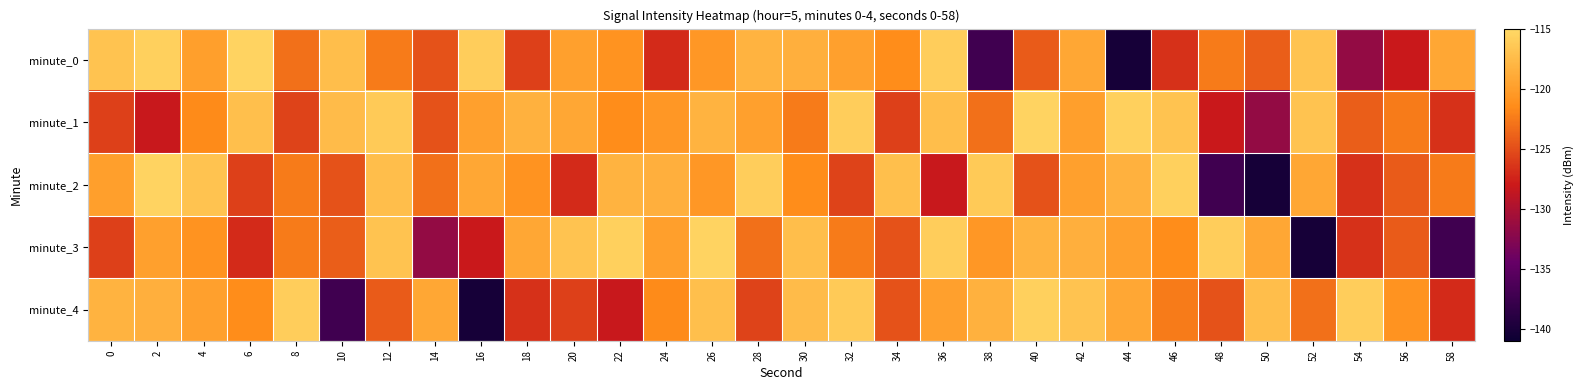

How many data points does each series have?

30